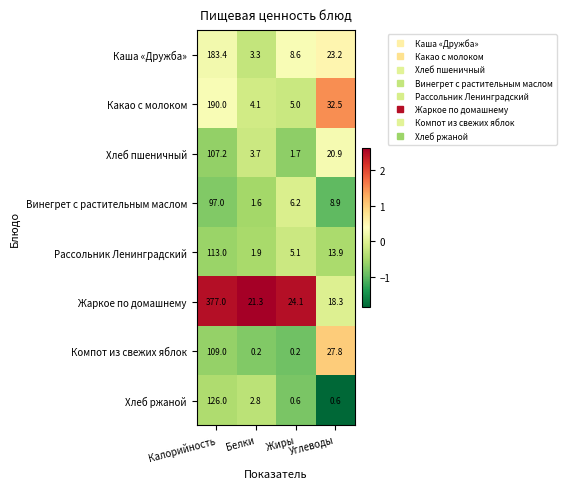

The Хлеб ржаной series shows 190.3 at Калорийность. True or false?

False